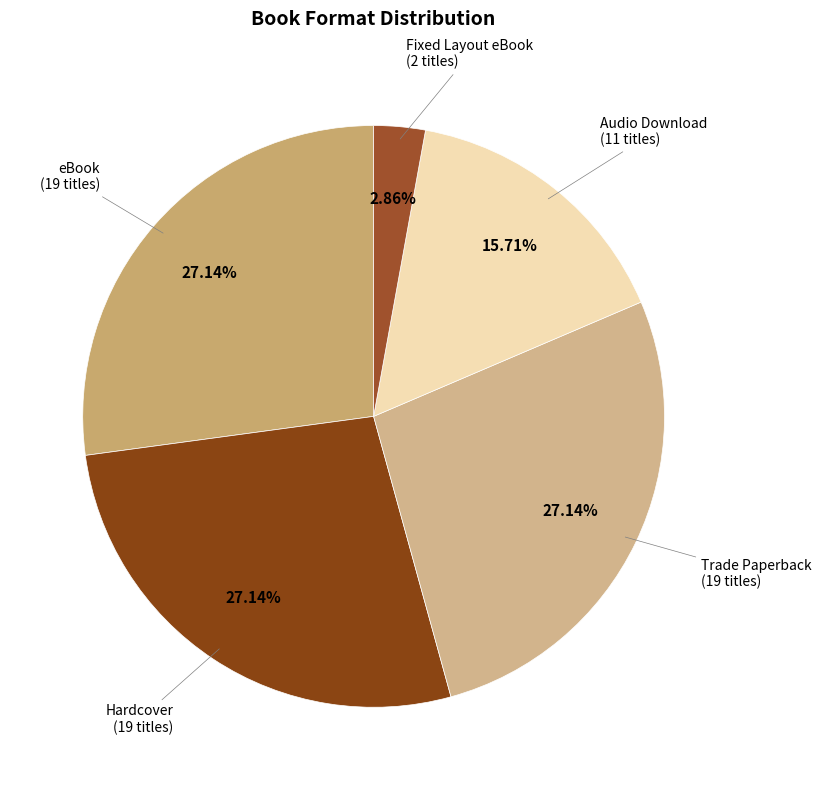

How many slices are in this pie chart?

5